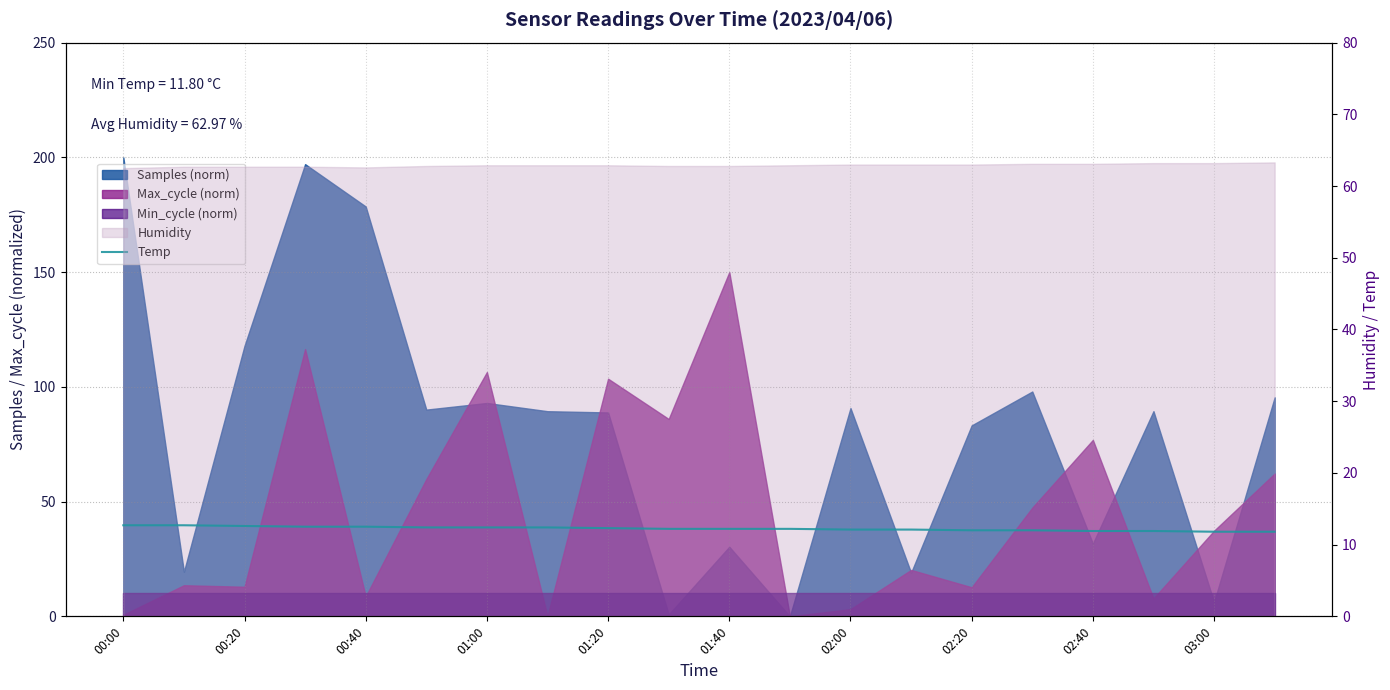

What is the difference between the maximum and minimum values?

0.9